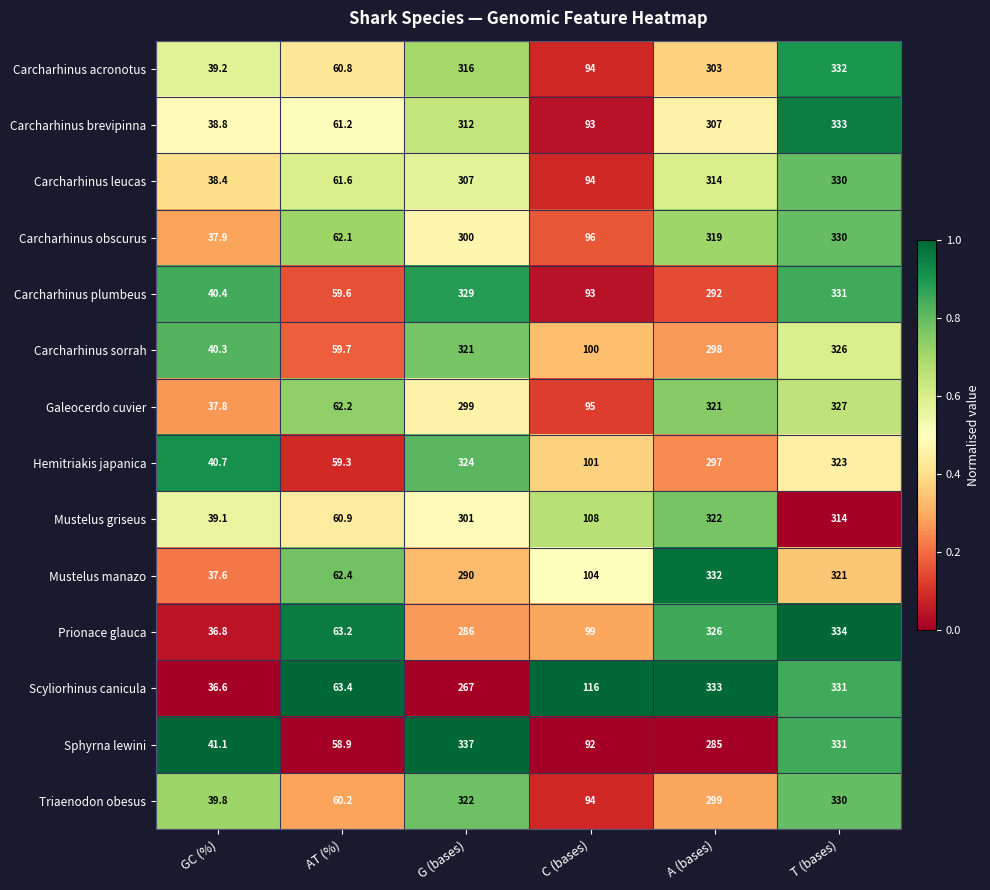

What is the total value across all series at G (bases)?

4311.0